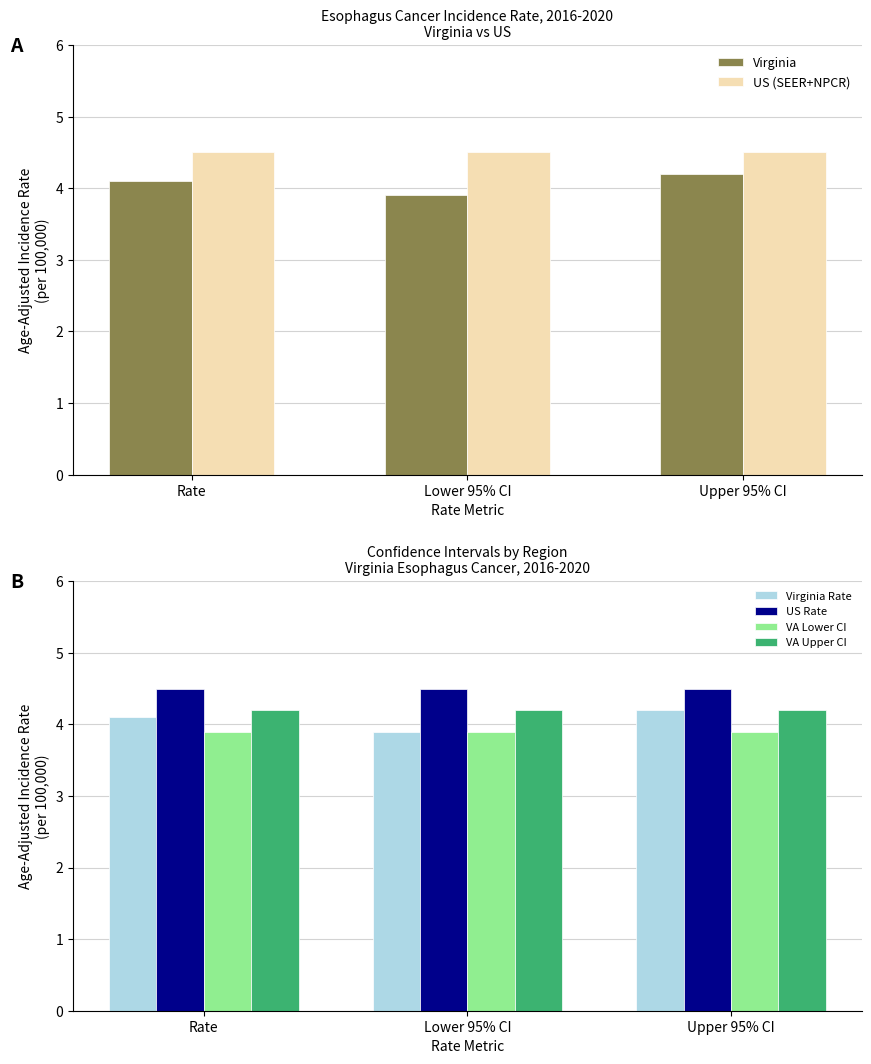

Are the bars grouped side by side (vs. stacked)?

Yes